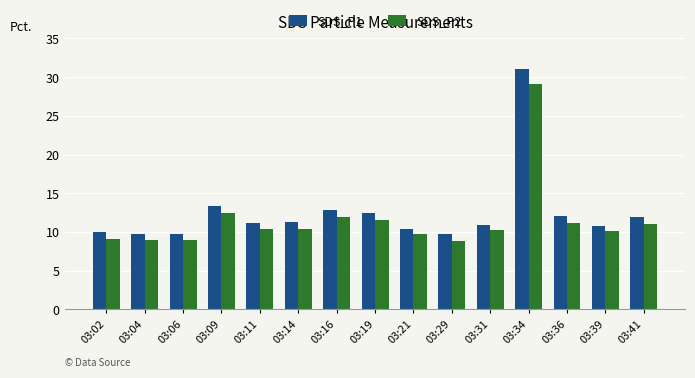

What is the value of the SDS_P2 bar at the 5th from the left?

10.4